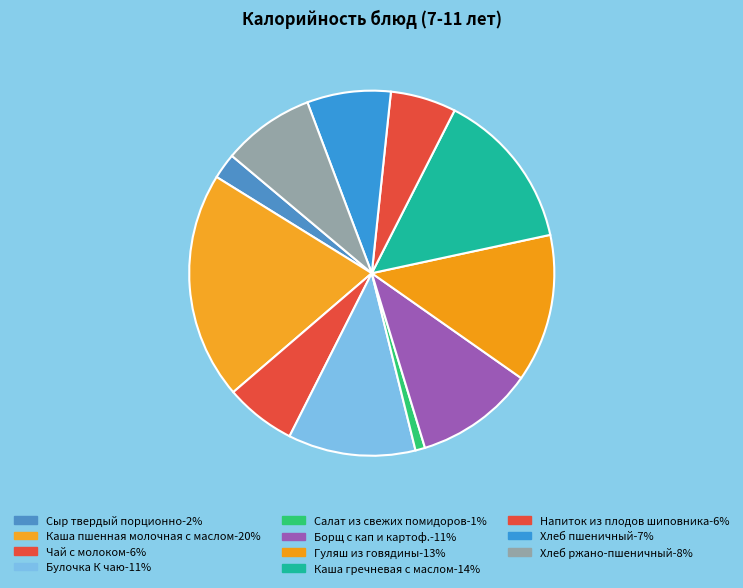

Count the number of slices in the pie.

11